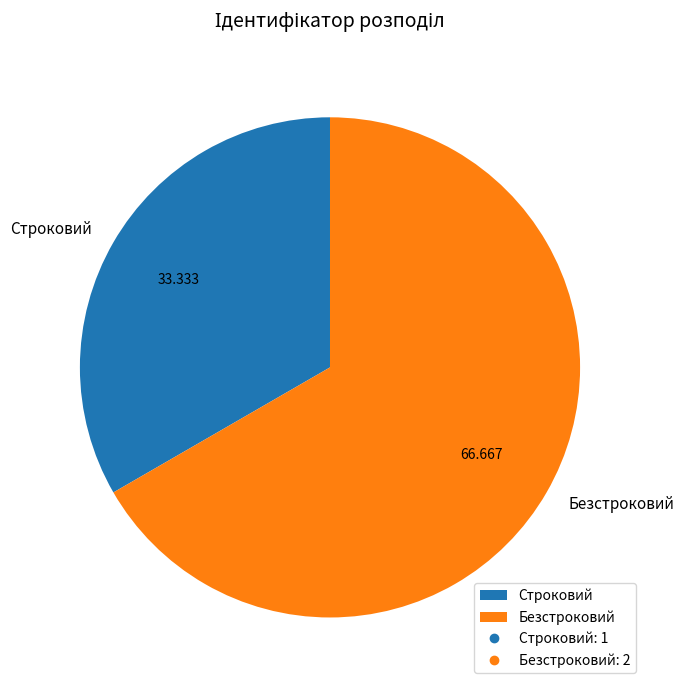

Rank the categories by value from lowest to highest.

Строковий, Безстроковий